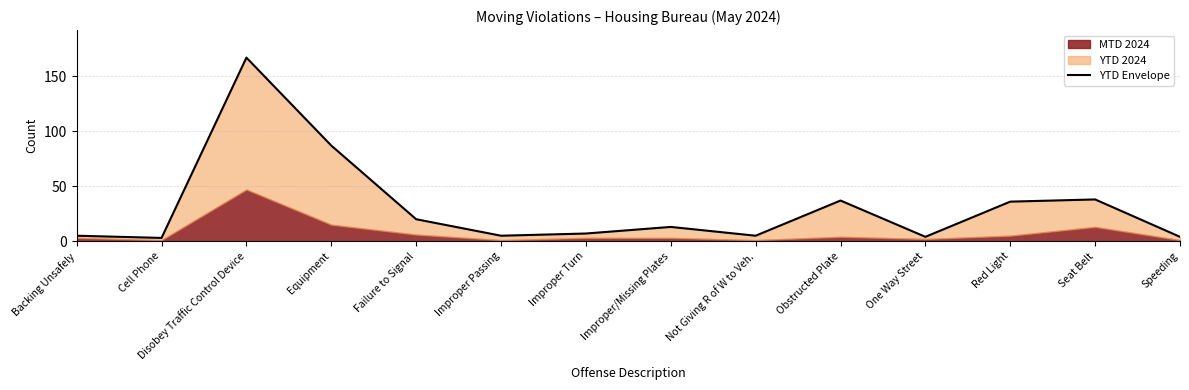

What is the maximum value shown in the chart?

167